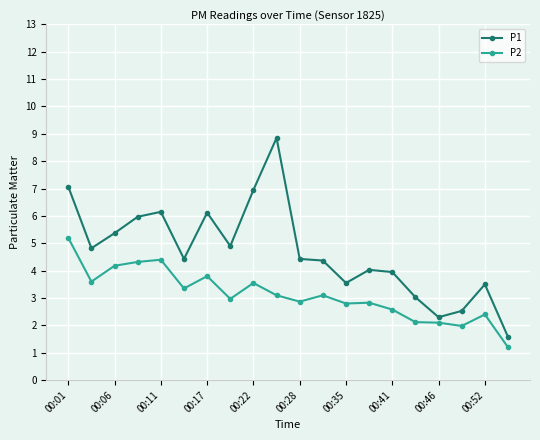

Does the chart display data point markers on the line(s)?

Yes